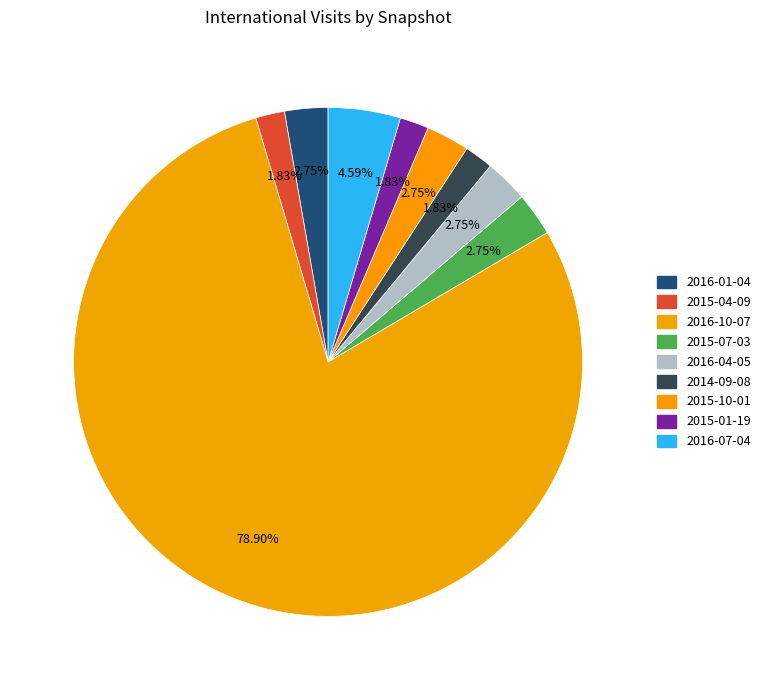

Which category accounts for the majority?

2016-10-07